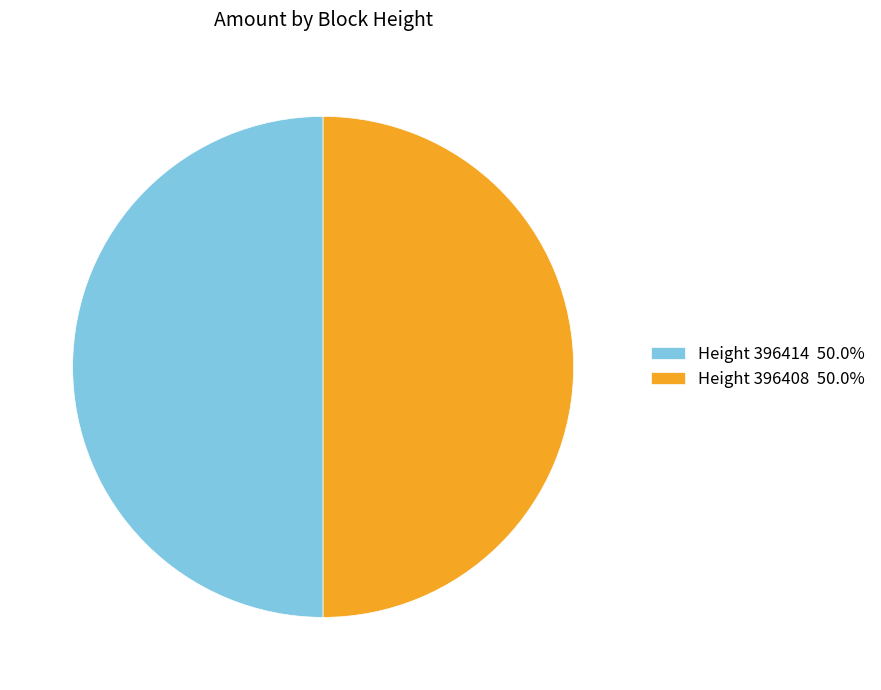

What is the ratio of the value at Height 396414 50.0% to the value at Height 396408 50.0%?

1.0